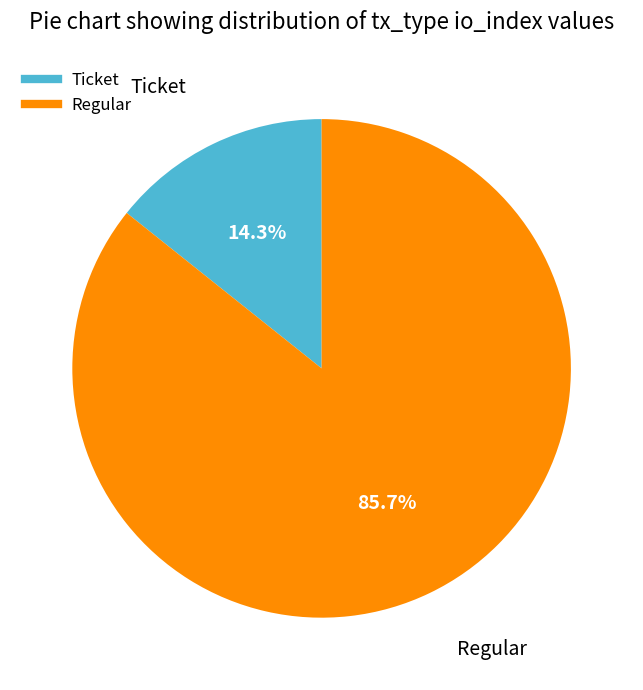

How many segments does this pie chart have?

2